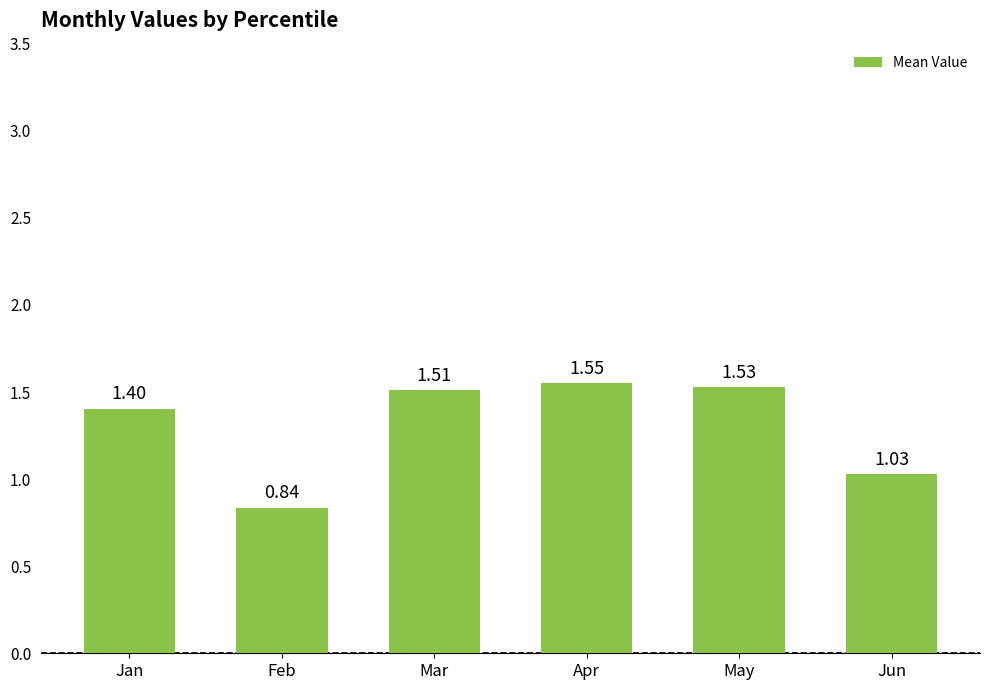

What is the difference between the maximum and minimum values?

0.7